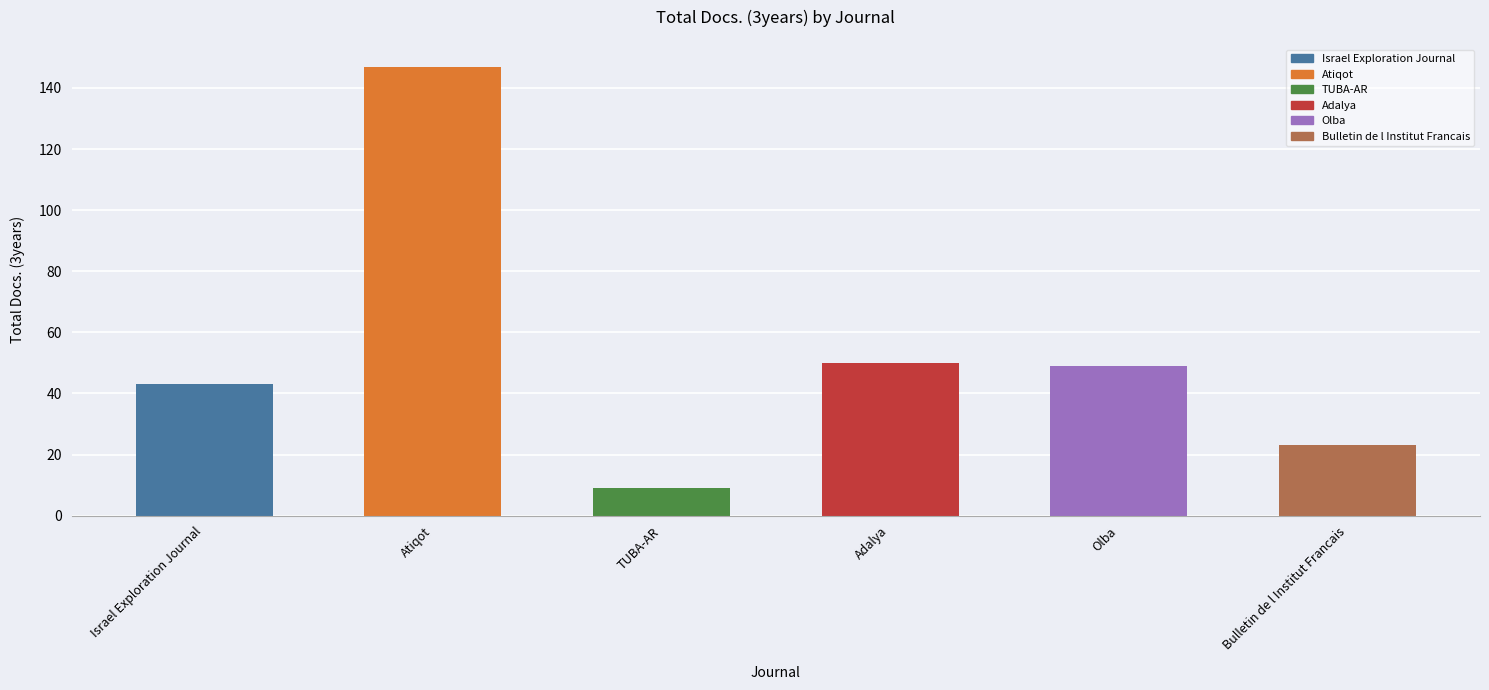

What is the change in value from TUBA-AR to Adalya?

+41